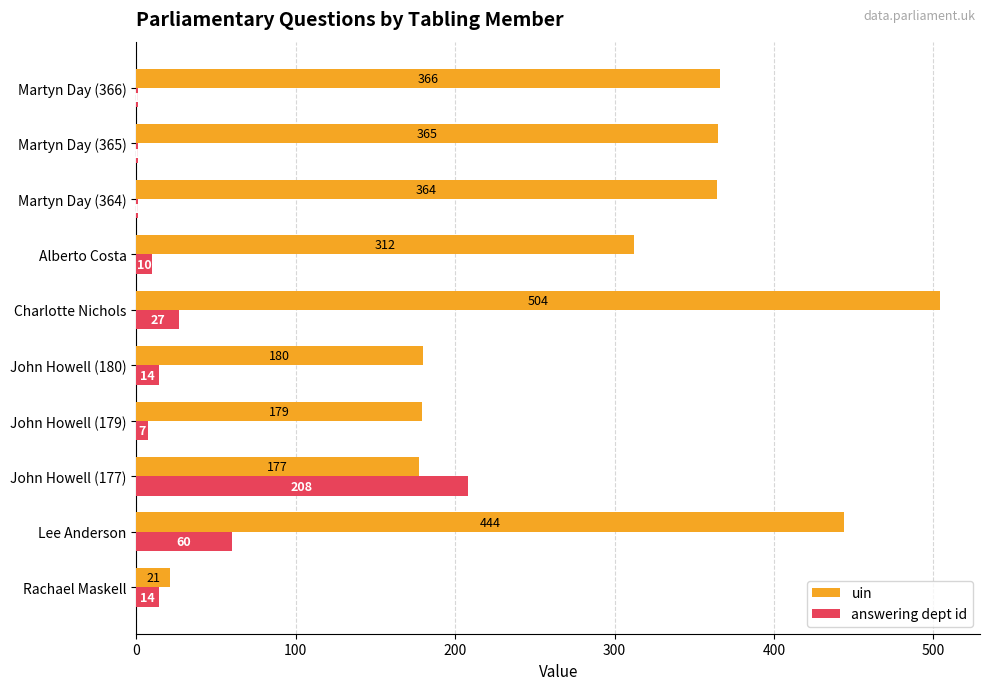

Which series changed the most between Rachael Maskell and John Howell (180)?

uin